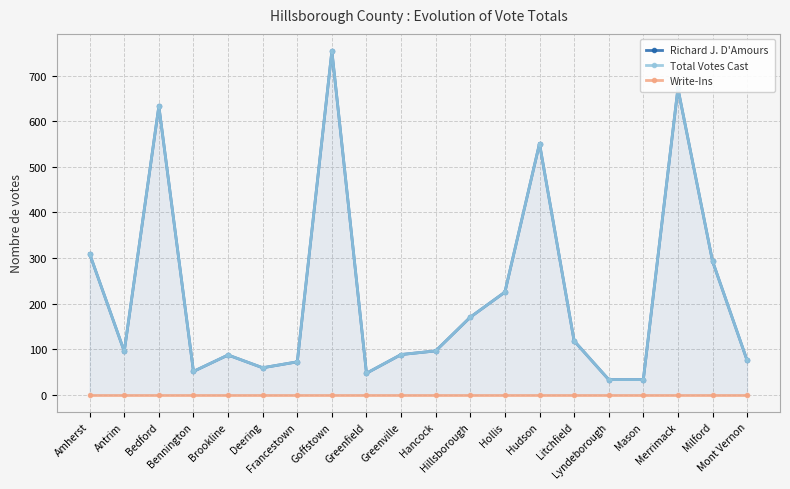

How many distinct data groups are displayed?

3